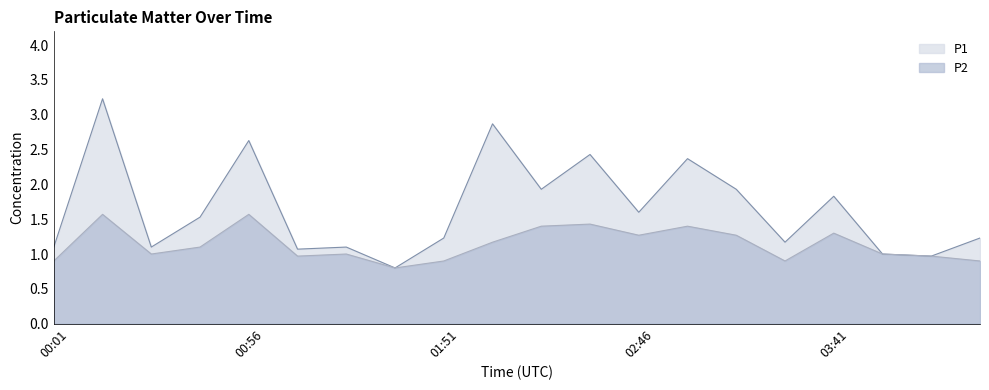

What is the sum of the P2 values at 00:42 and 02:46?

2.4